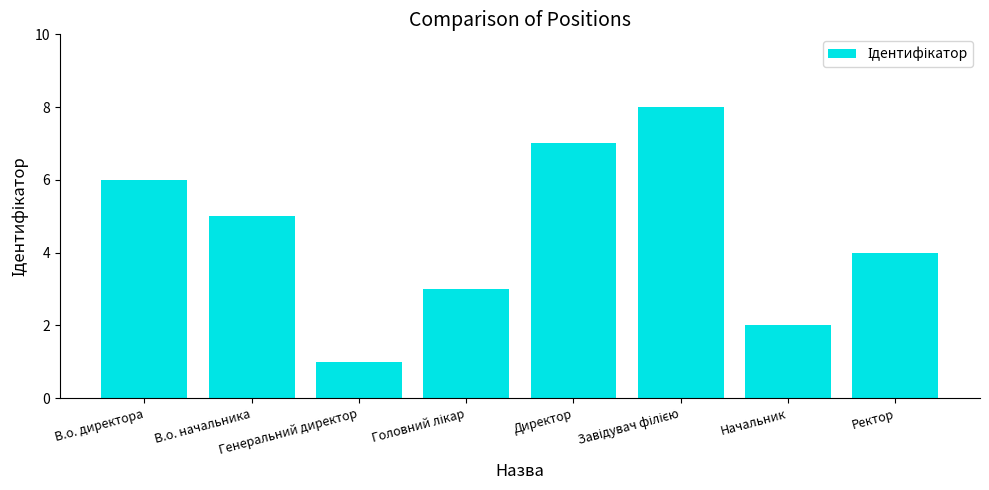

What is the difference between the maximum and minimum values?

7